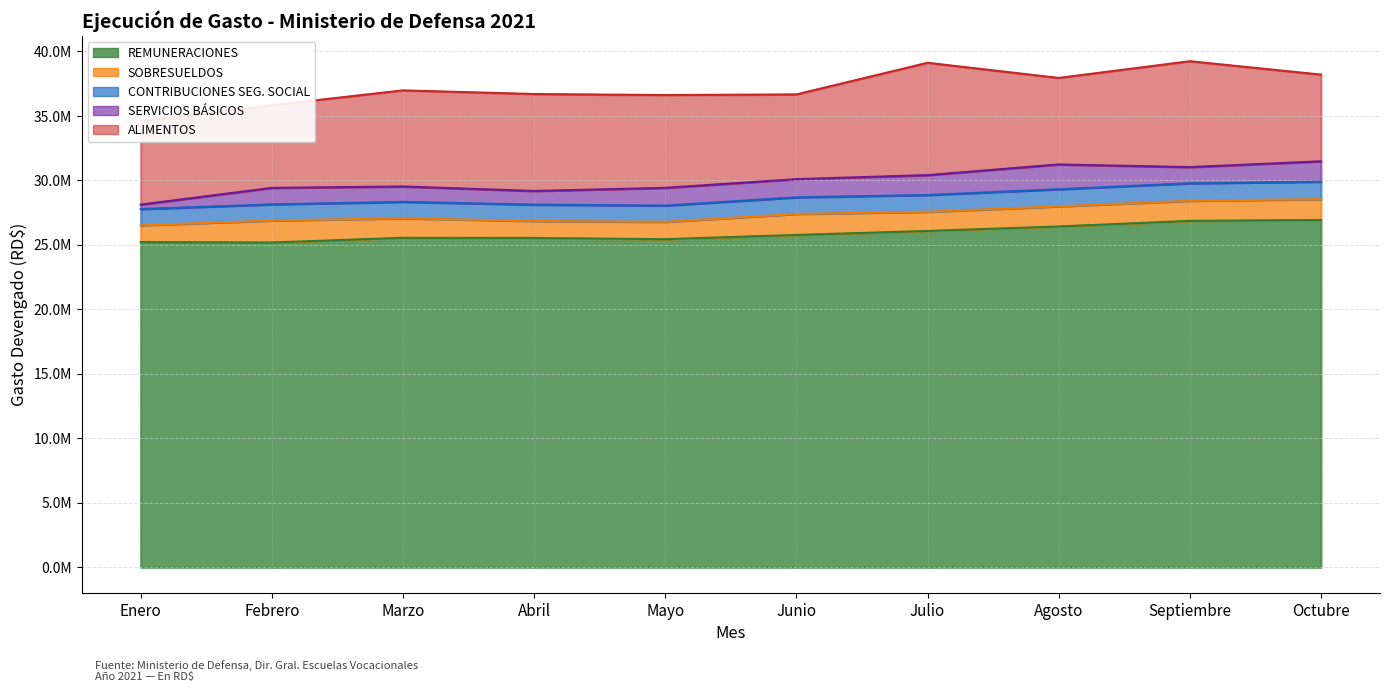

List the labels in order of CONTRIBUCIONES SEG. SOCIAL value, smallest first.

Febrero, Enero, Mayo, Abril, Marzo, Junio, Julio, Agosto, Septiembre, Octubre